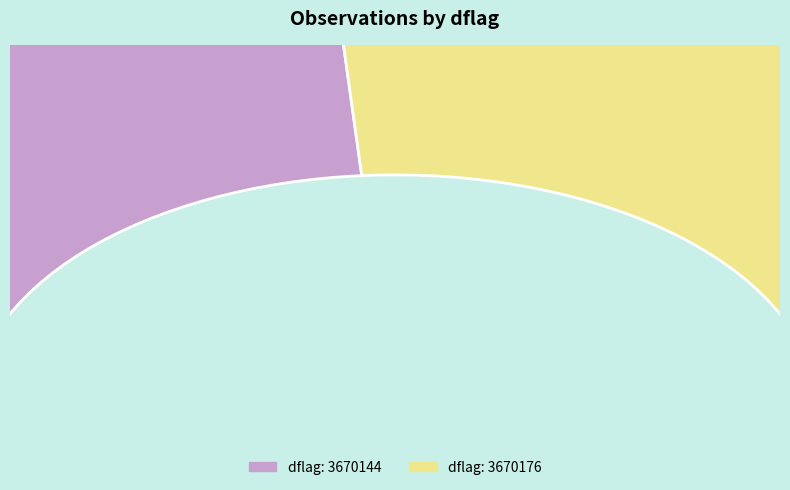

What percentage is the 3670144 slice, to the nearest percent?

50%